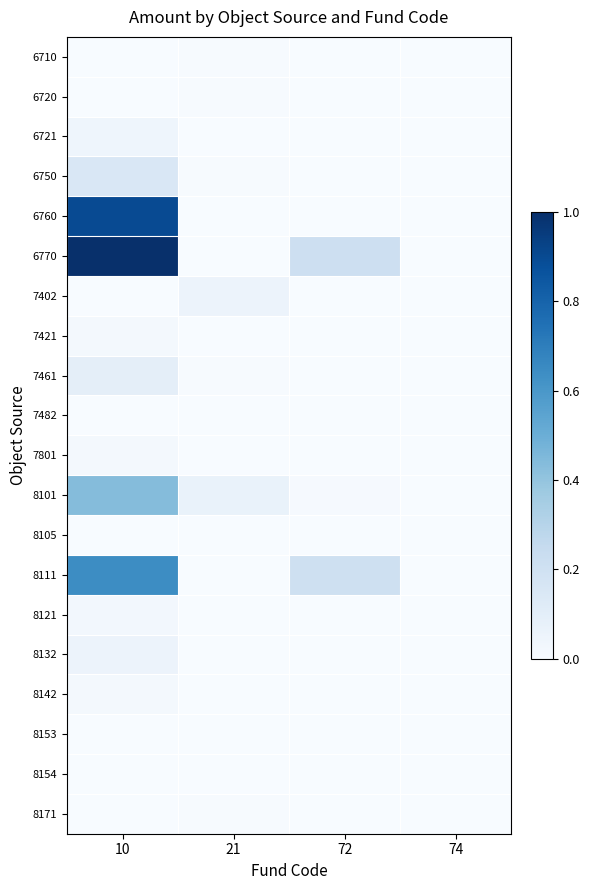

Reading left to right, transcribe all the data shown in this chart.

6710: 10=0.0	21=0.0	72=0.0	74=0.0
6720: 10=0.0	21=0.0	72=0.0	74=0.0
6721: 10=0.0	21=0.0	72=0.0	74=0.0
6750: 10=0.1	21=0.0	72=0.0	74=0.0
6760: 10=0.9	21=0.0	72=0.0	74=0.0
6770: 10=1.0	21=0.0	72=0.2	74=0.0
7402: 10=0.0	21=0.1	72=0.0	74=0.0
7421: 10=0.0	21=0.0	72=0.0	74=0.0
7461: 10=0.1	21=0.0	72=0.0	74=0.0
7482: 10=0.0	21=0.0	72=0.0	74=0.0
7801: 10=0.0	21=0.0	72=0.0	74=0.0
8101: 10=0.4	21=0.1	72=0.0	74=0.0
8105: 10=0.0	21=0.0	72=0.0	74=0.0
8111: 10=0.6	21=0.0	72=0.2	74=0.0
8121: 10=0.0	21=0.0	72=0.0	74=0.0
8132: 10=0.1	21=0.0	72=0.0	74=0.0
8142: 10=0.0	21=0.0	72=0.0	74=0.0
8153: 10=0.0	21=0.0	72=0.0	74=0.0
8154: 10=0.0	21=0.0	72=0.0	74=0.0
8171: 10=0.0	21=0.0	72=0.0	74=0.0